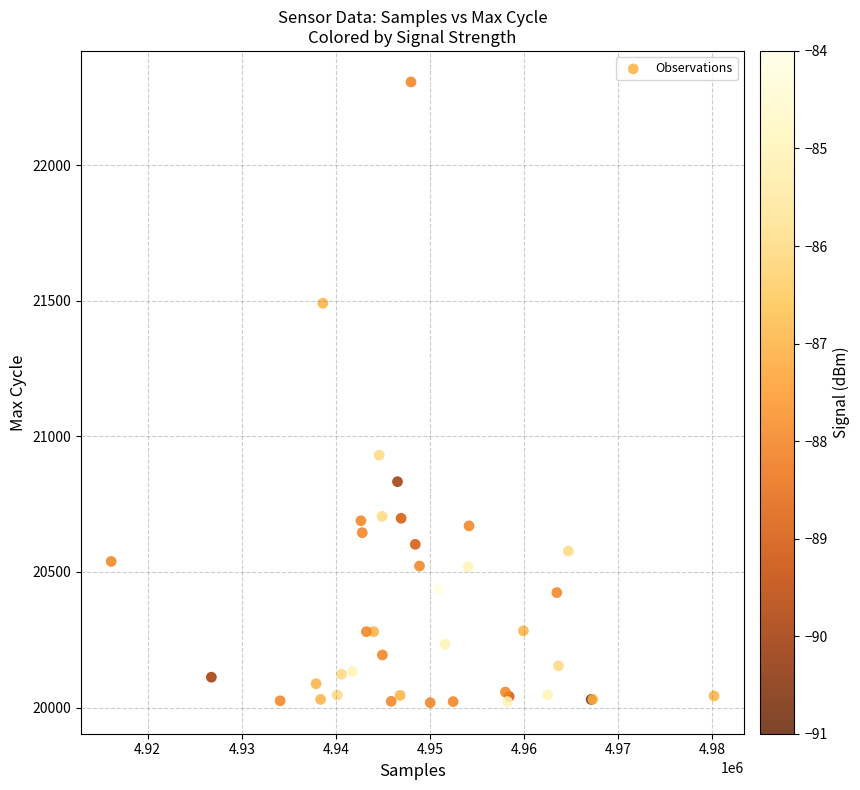

What Y value in the scatter plot is closest to 21162?

20931